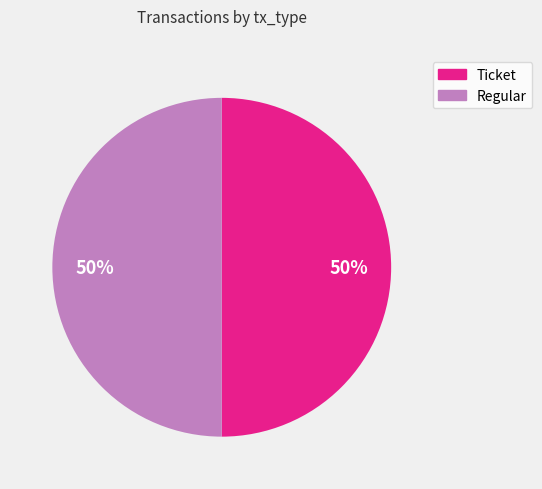

To the nearest percent, what is the average slice percentage?

50%